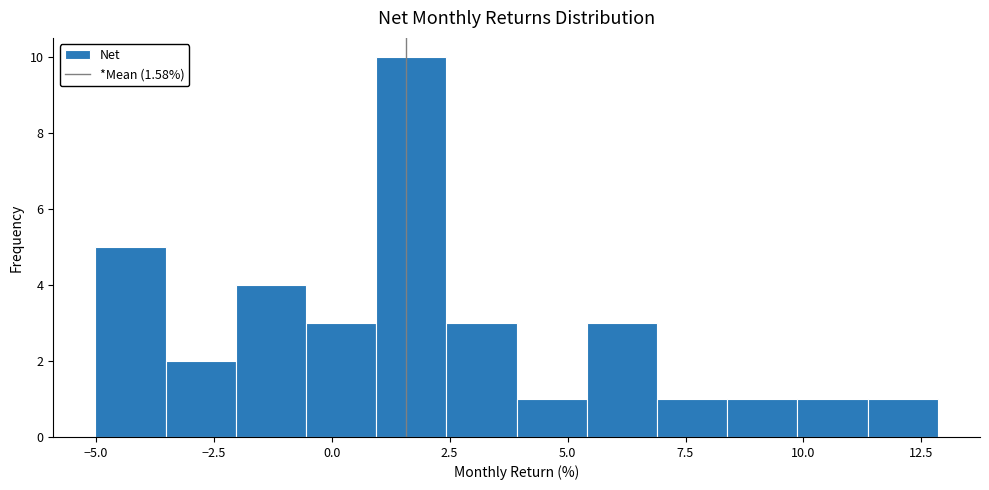

Around what value on the x-axis is the tallest bar? Give the approximate position of its centre, as read against the axis.

1.5